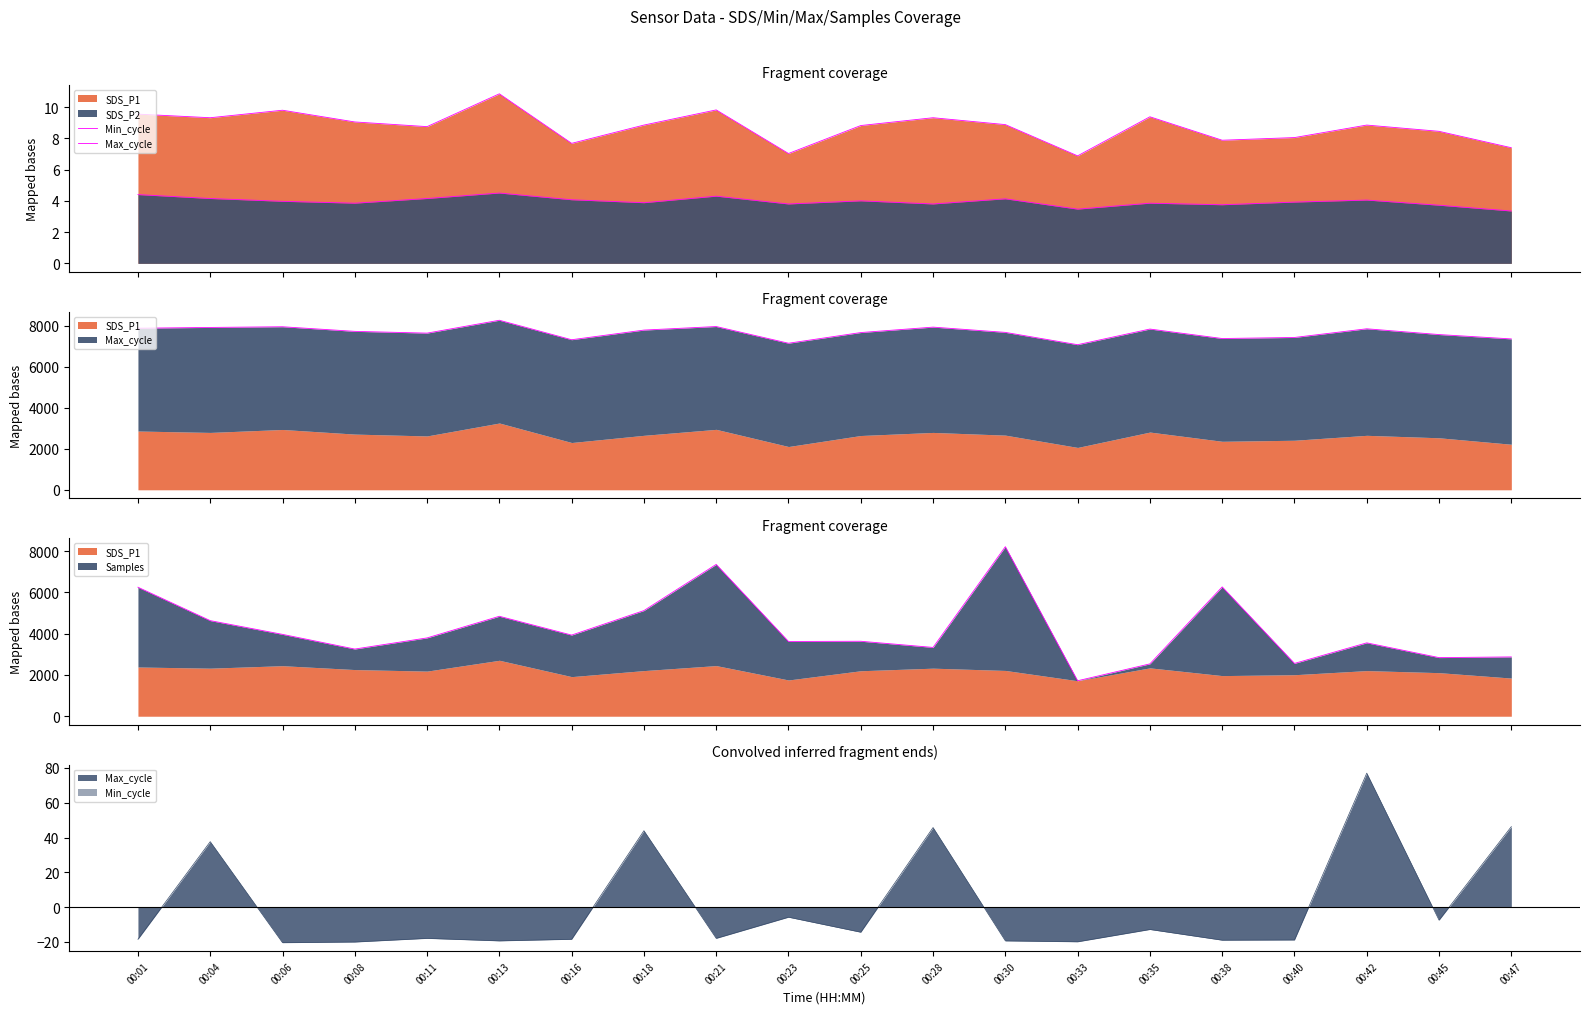

What value does the Max_cycle series have at 00:21?

-18.0